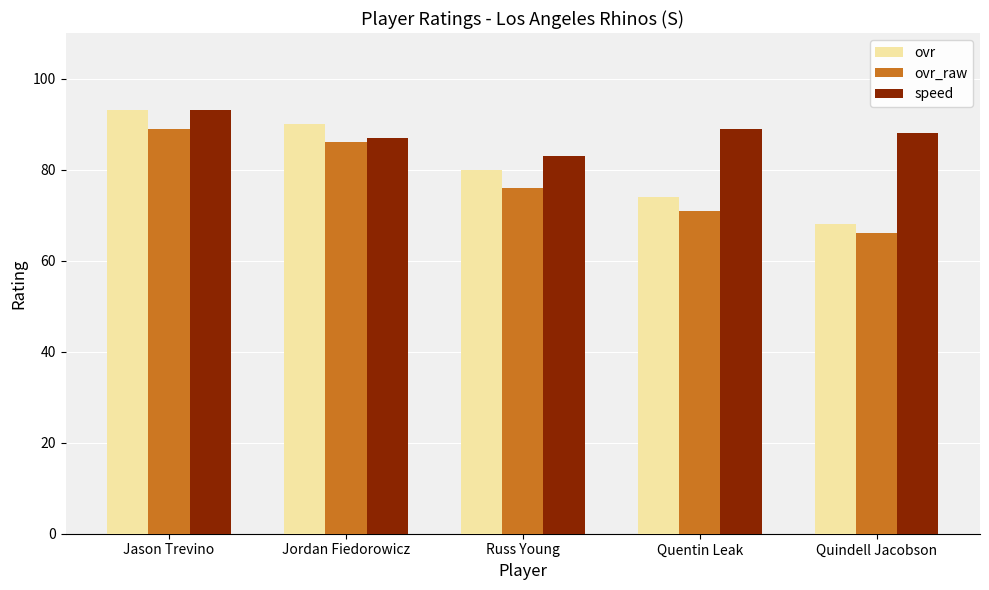

What is the difference between the highest and lowest values at Russ Young?

7